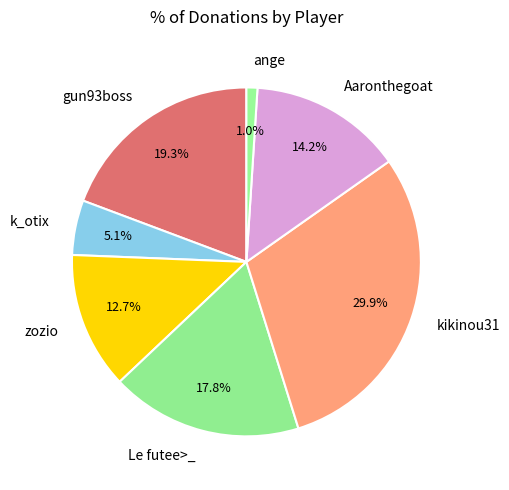

What is the total percentage of Aaronthegoat and ange?

15.2%